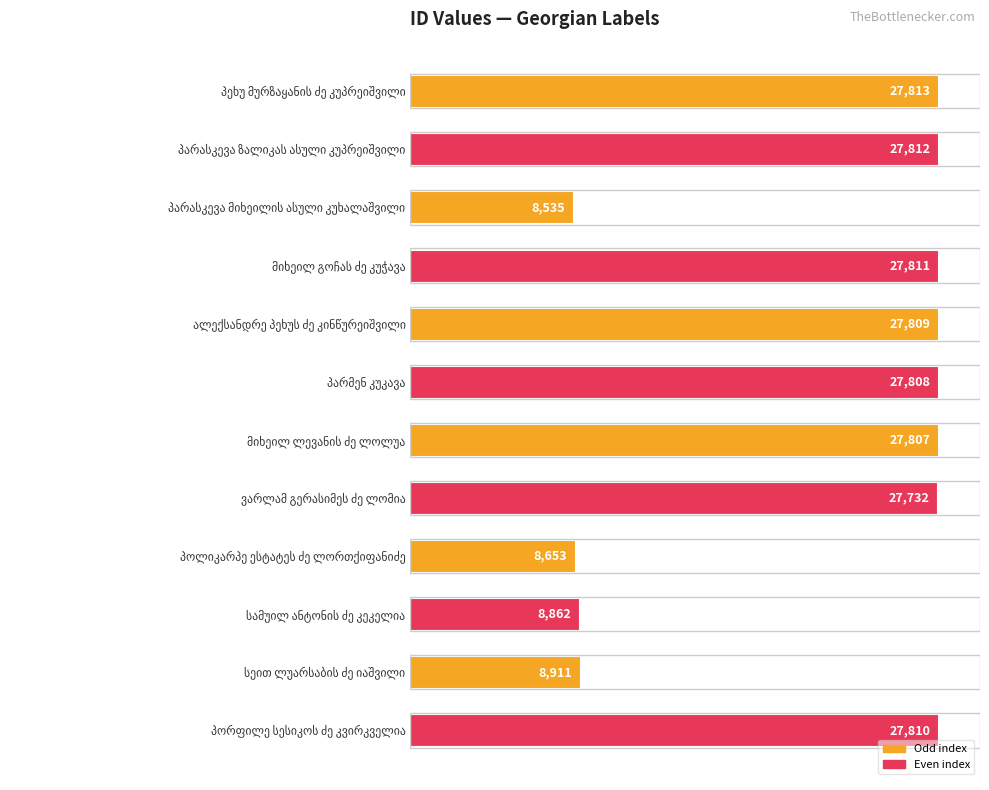

Reading bottom to top, transcribe all the data shown in this chart.

27810	8911	8862	8653	27732	27807	27808	27809	27811	8535	27812	27813